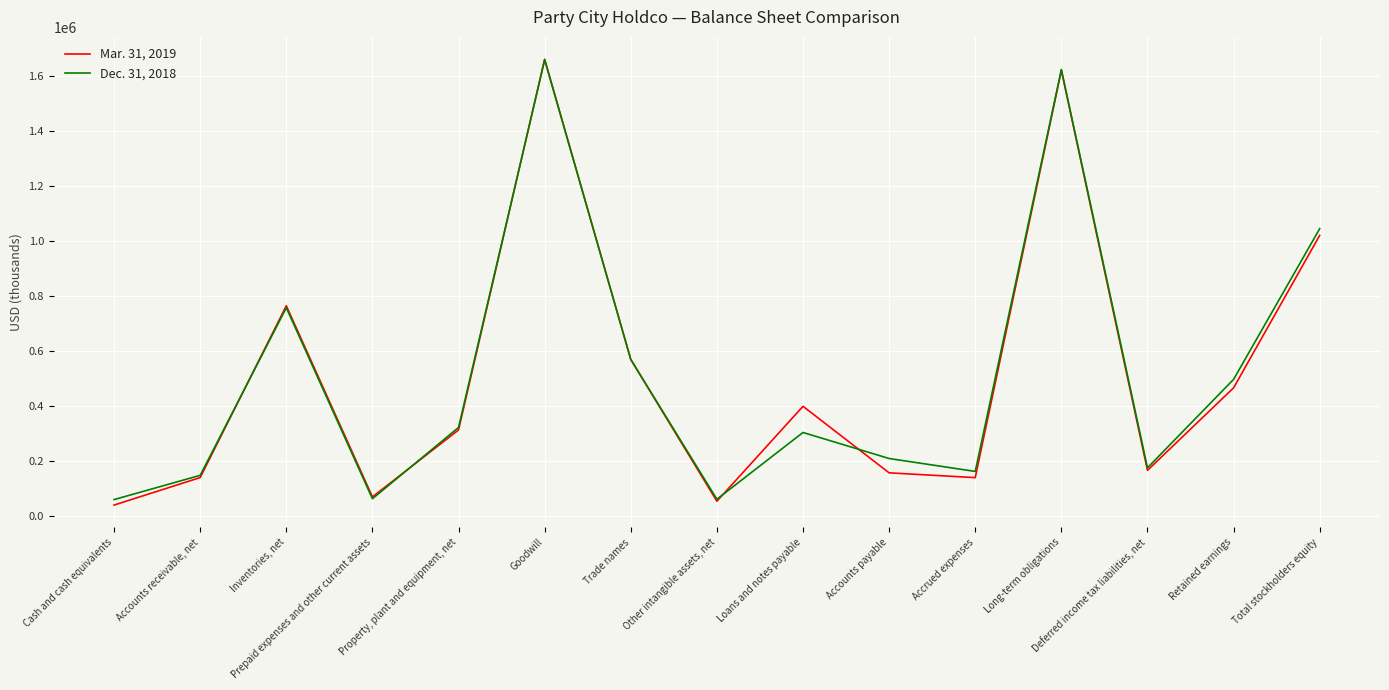

True or false: Dec. 31, 2018 and Mar. 31, 2019 cross at least once.

True